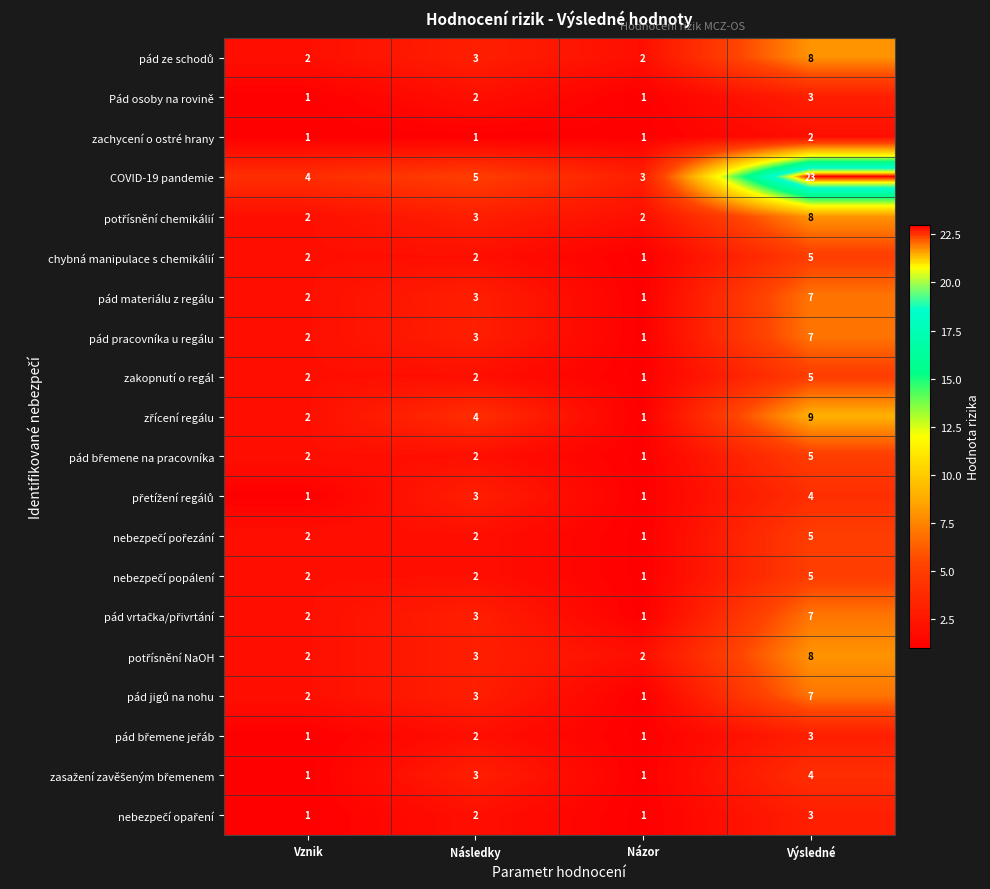

What is the difference between the highest and lowest values at Následky?

4